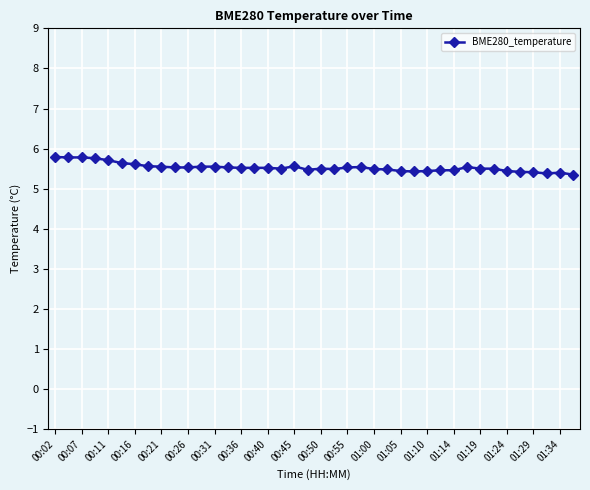

What is the value of the 34th point from the left?

5.5